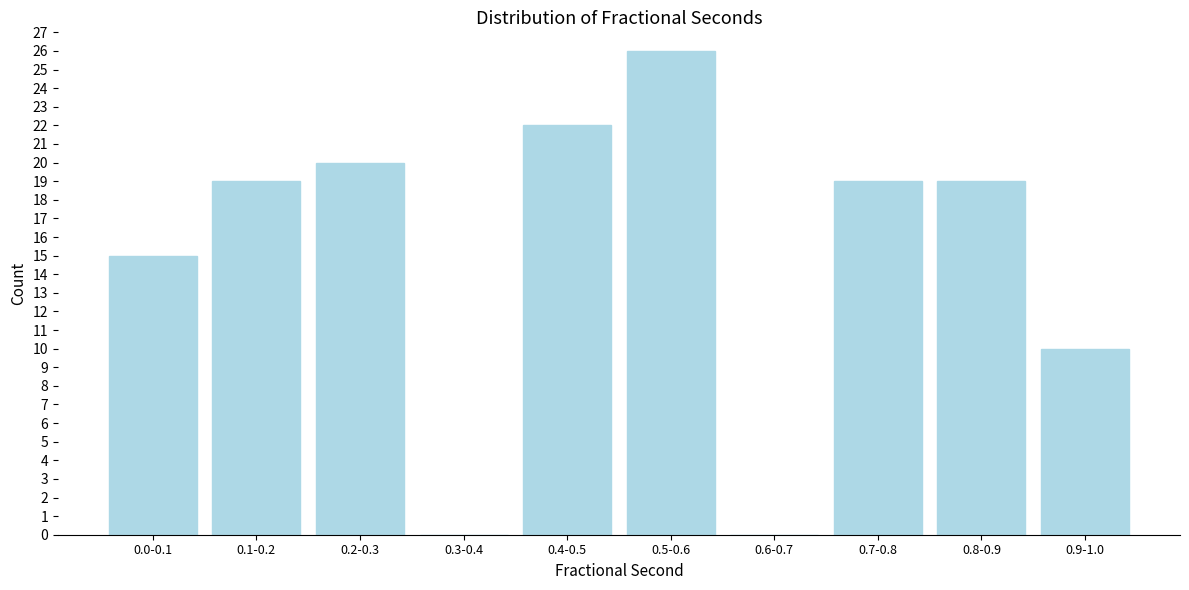

Reading left to right, what are all the values shown in this chart?

0.0-0.1=15	0.1-0.2=19	0.2-0.3=20	0.3-0.4=0	0.4-0.5=22	0.5-0.6=26	0.6-0.7=0	0.7-0.8=19	0.8-0.9=19	0.9-1.0=10